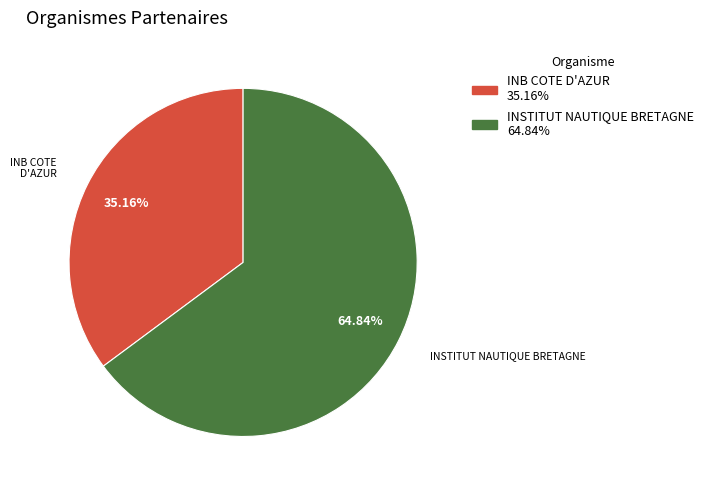

Is it true that INSTITUT NAUTIQUE BRETAGNE is 65% of the pie?

True